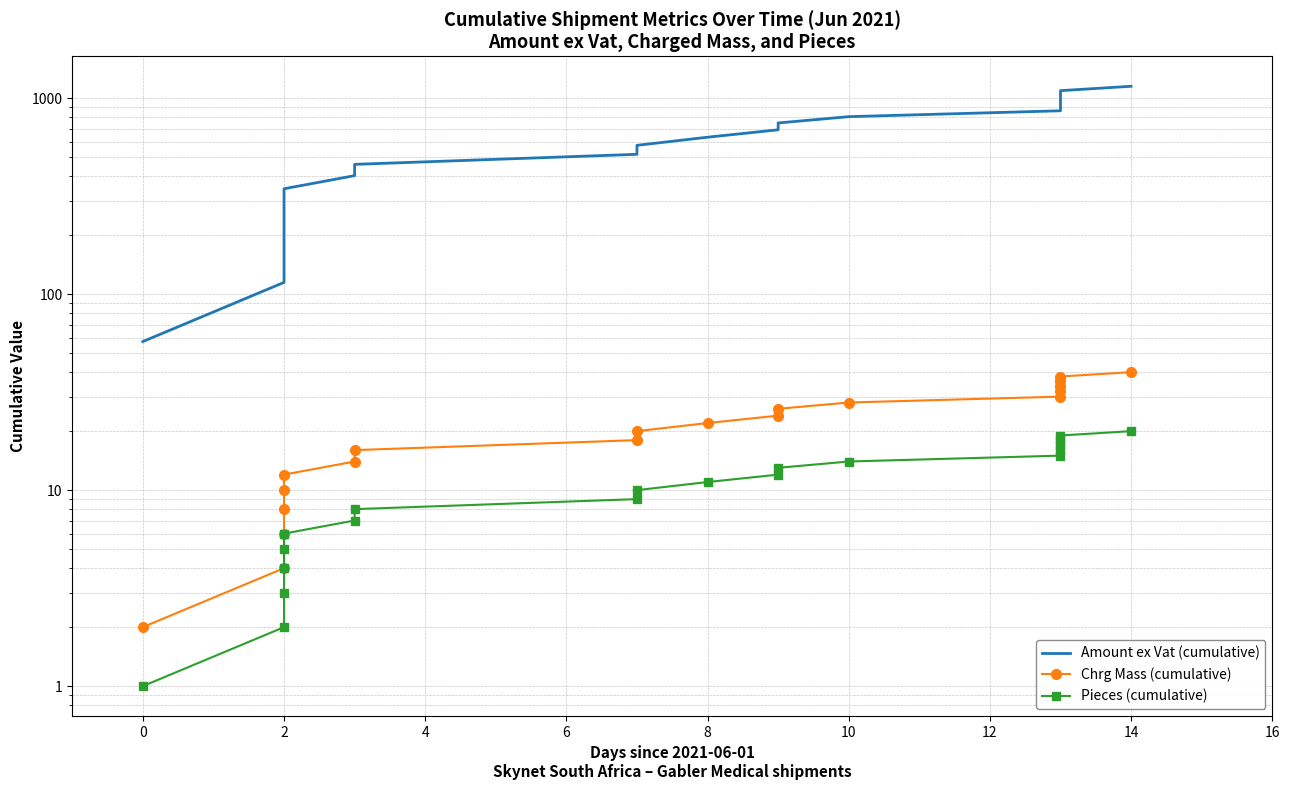

How many data points in Amount ex Vat (cumulative) are above 632?

10